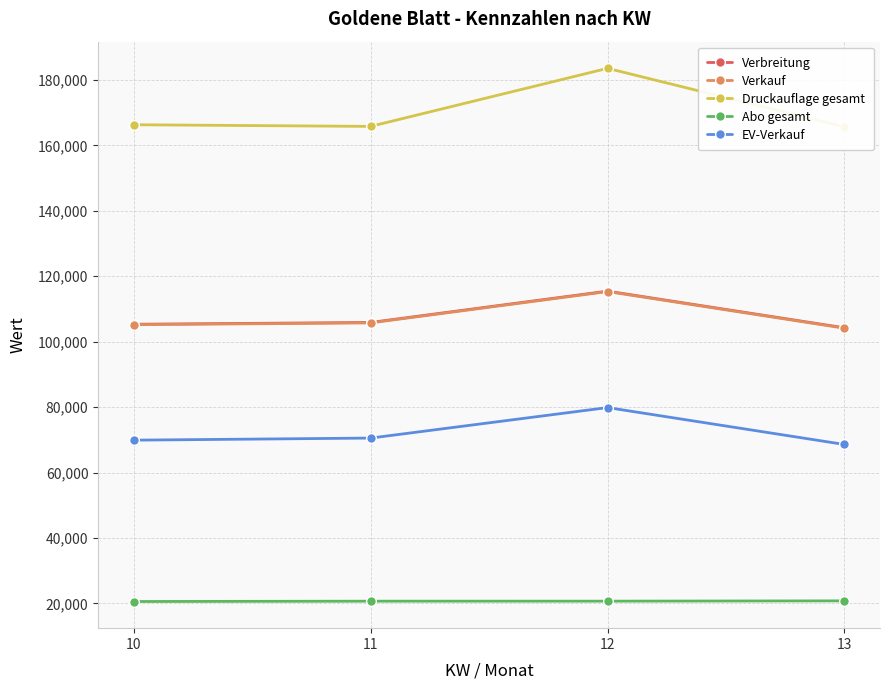

Which series changed the most between 10 and 11?

EV-Verkauf